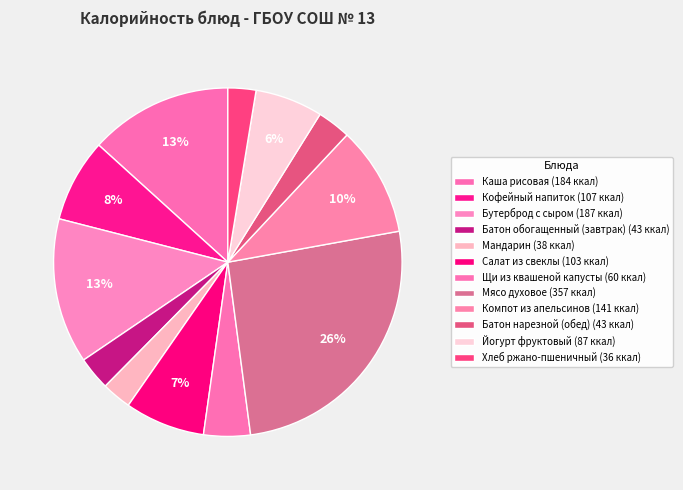

How many slices are in this pie chart?

12